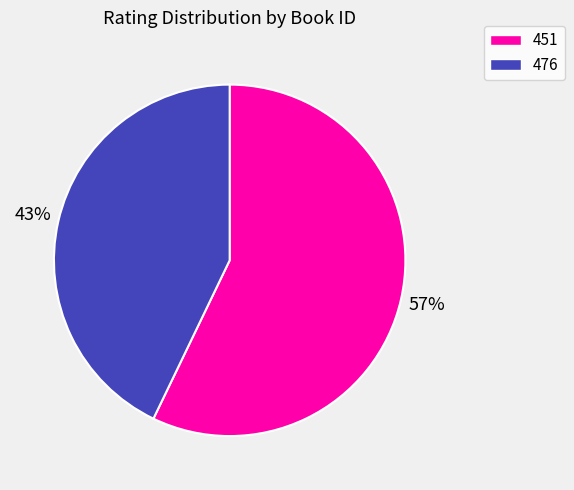

Which slice represents more than half of the pie?

451